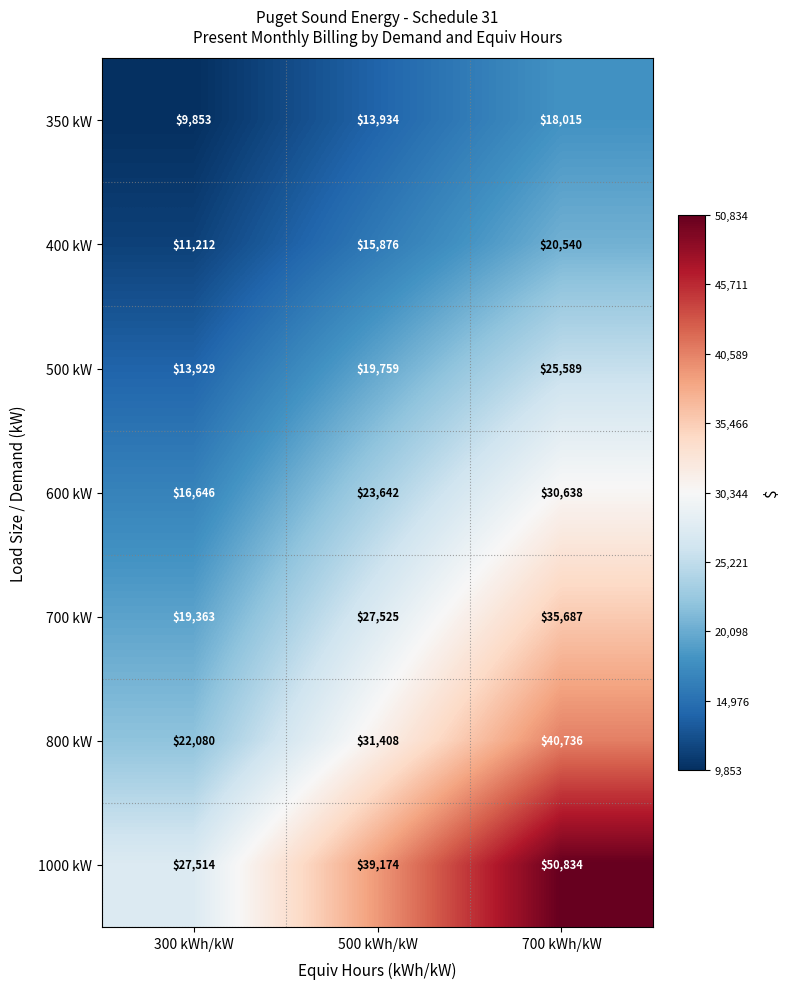

Reading left to right, what are all the values shown in this chart?

350 kW: 9853	13934	18015
400 kW: 11212	15876	20540
500 kW: 13929	19759	25589
600 kW: 16646	23642	30638
700 kW: 19363	27525	35687
800 kW: 22080	31408	40736
1000 kW: 27514	39174	50834